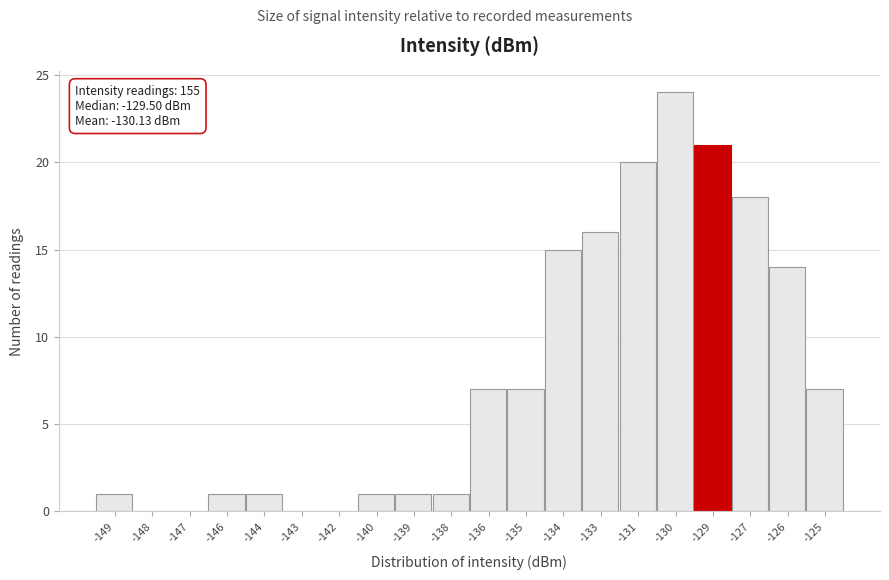

Reading left to right, list all the values displayed in this chart.

-149=1	-148=0	-147=0	-146=1	-144=1	-143=0	-142=0	-140=1	-139=1	-138=1	-136=7	-135=7	-134=15	-133=16	-131=20	-130=24	-129=21	-127=18	-126=14	-125=7